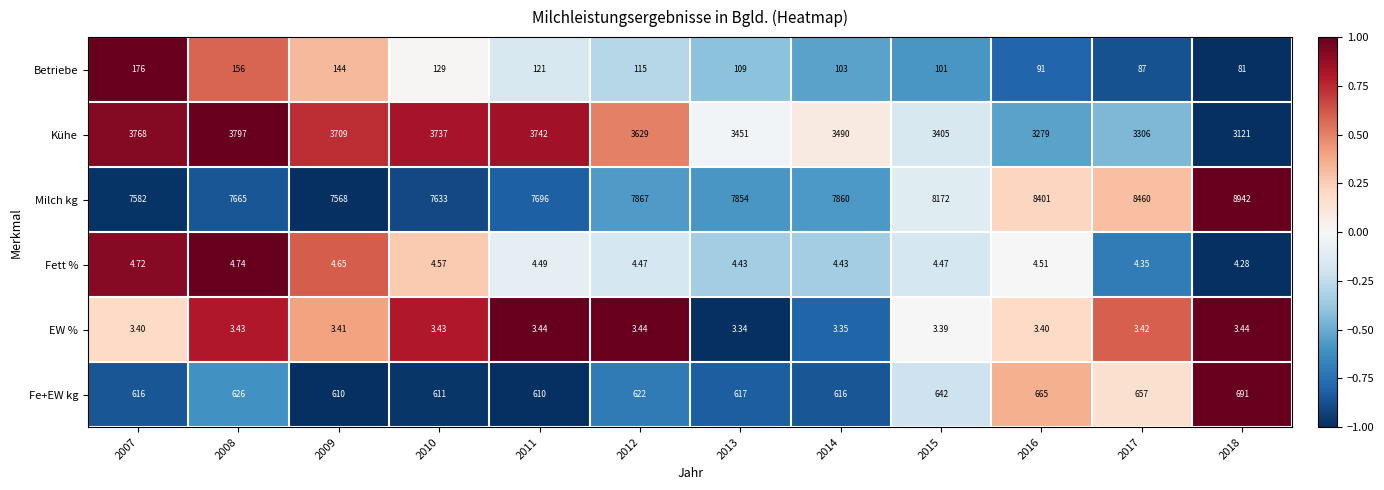

Which series has the largest total across all categories?

Milch kg